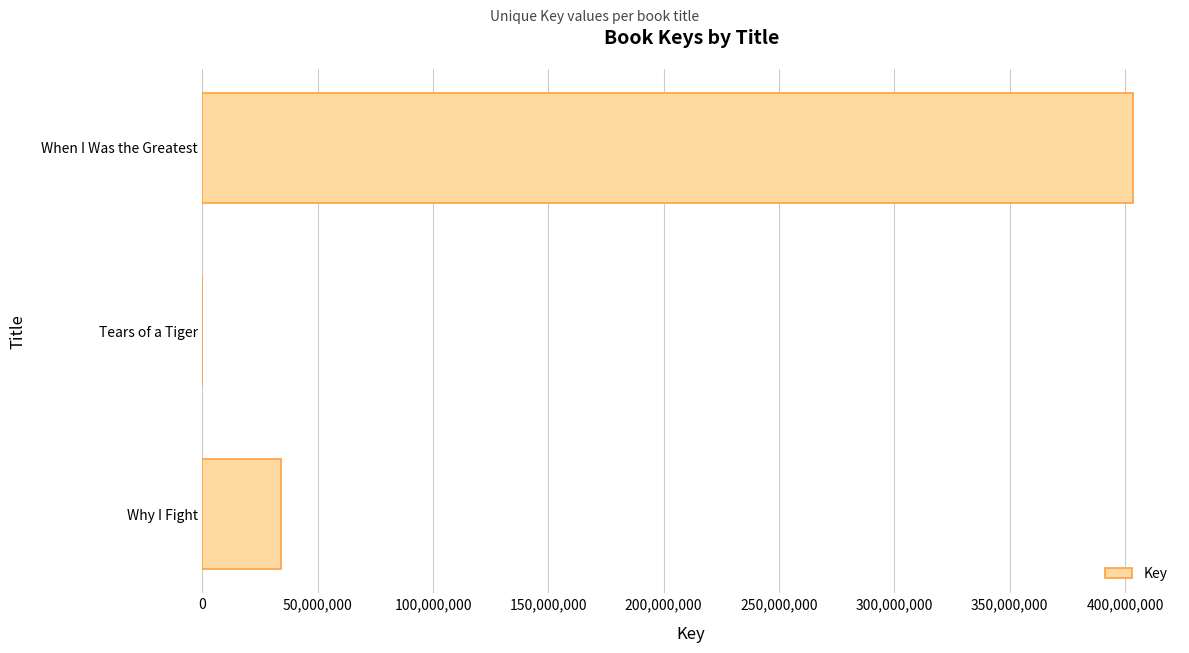

What is the greatest value displayed?

403685668